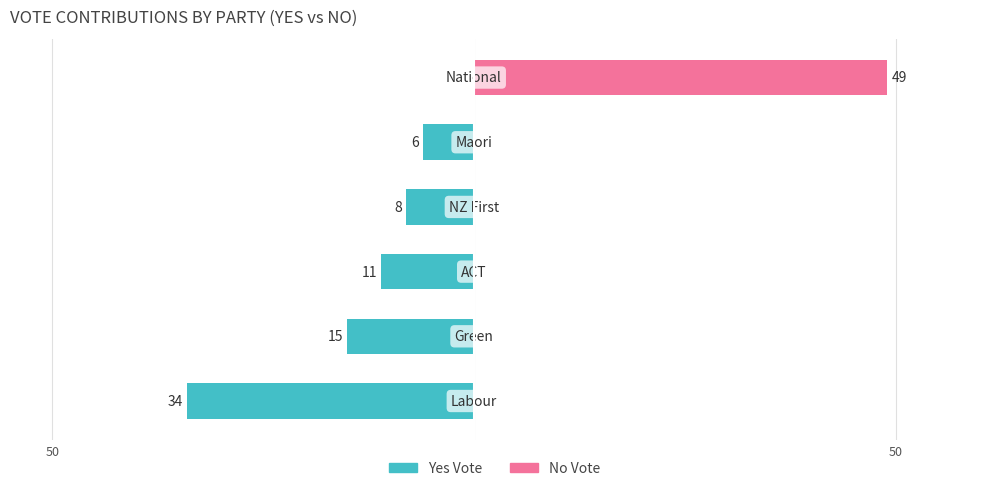

Rank the series at 5 from lowest to highest value.

Yes Vote, No Vote